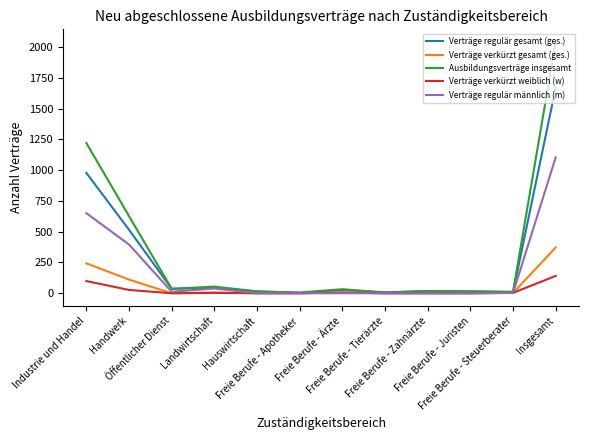

What is the maximum value shown in the chart?

2043